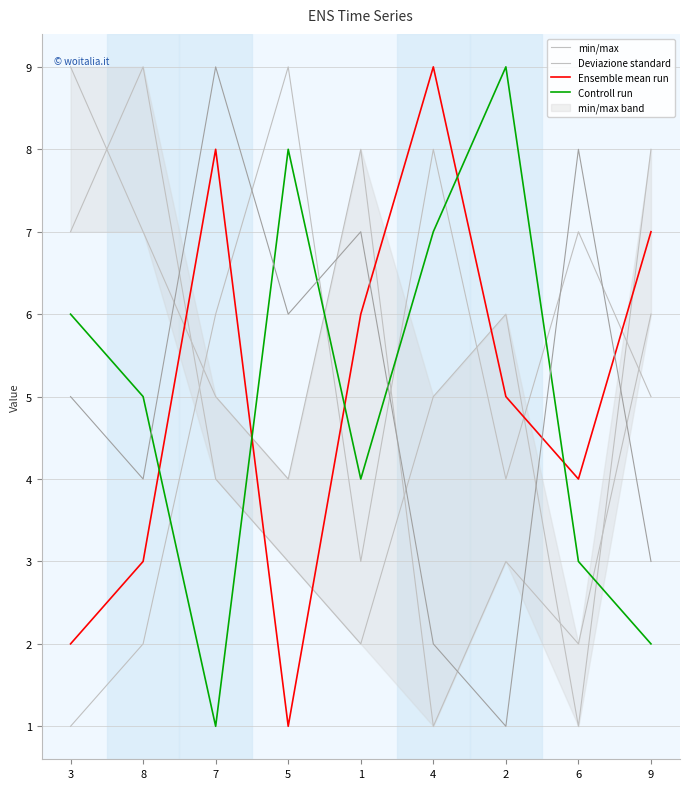

What is the total value across all series at 1?

20